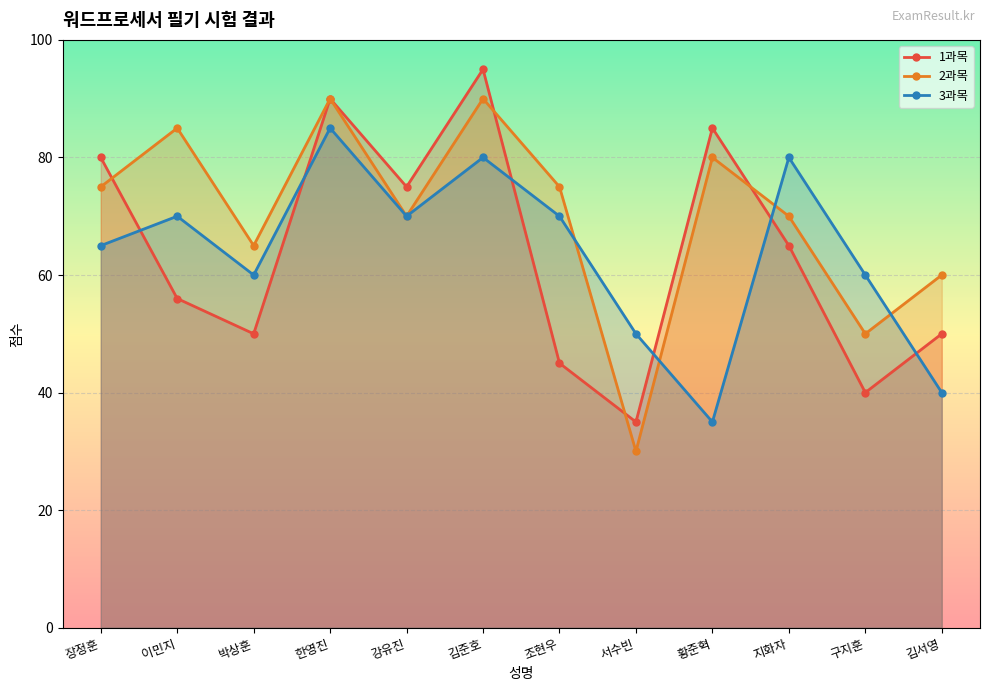

How many interior local valleys does the 2과목 series have?

4